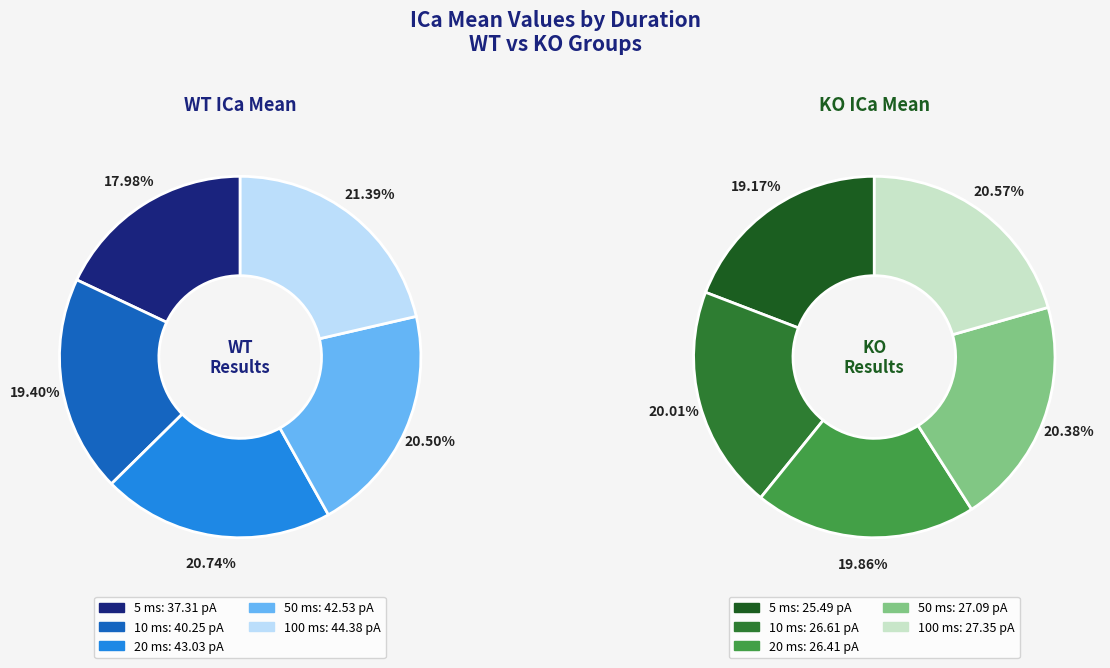

Which has a higher value, 50 or 100?

100